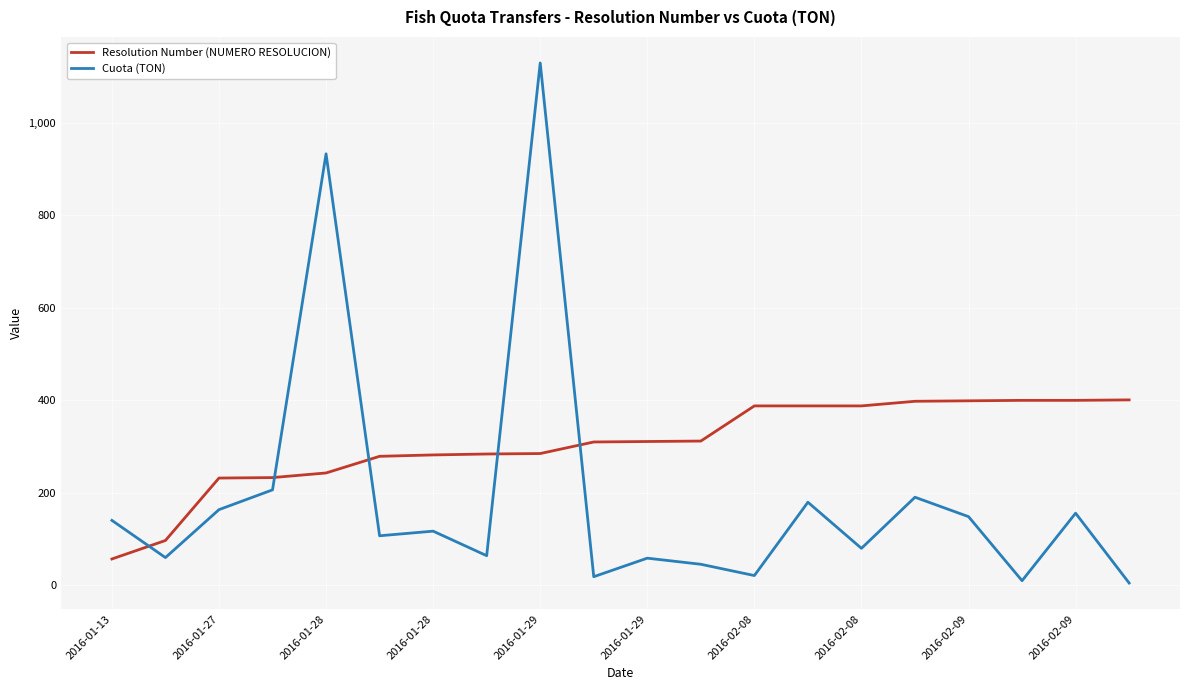

Rank the series by their maximum value, from lowest to highest.

Resolution Number (NUMERO RESOLUCION), Cuota (TON)